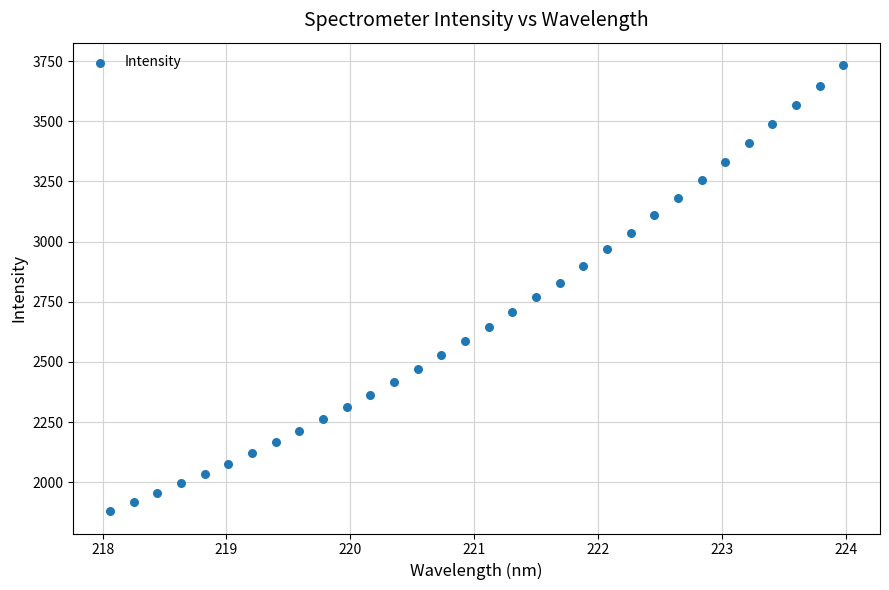

What is the range of Y values (max minus min)?

1853.7